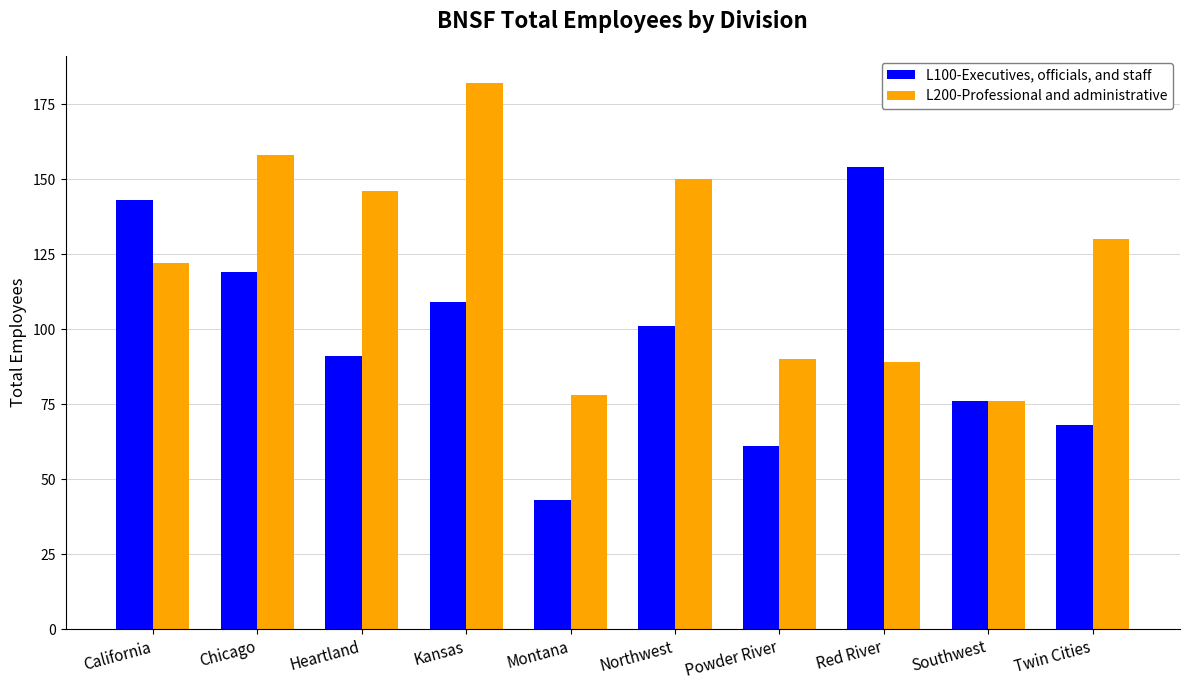

List the series in order of their peak value, highest first.

L200-Professional and administrative, L100-Executives, officials, and staff